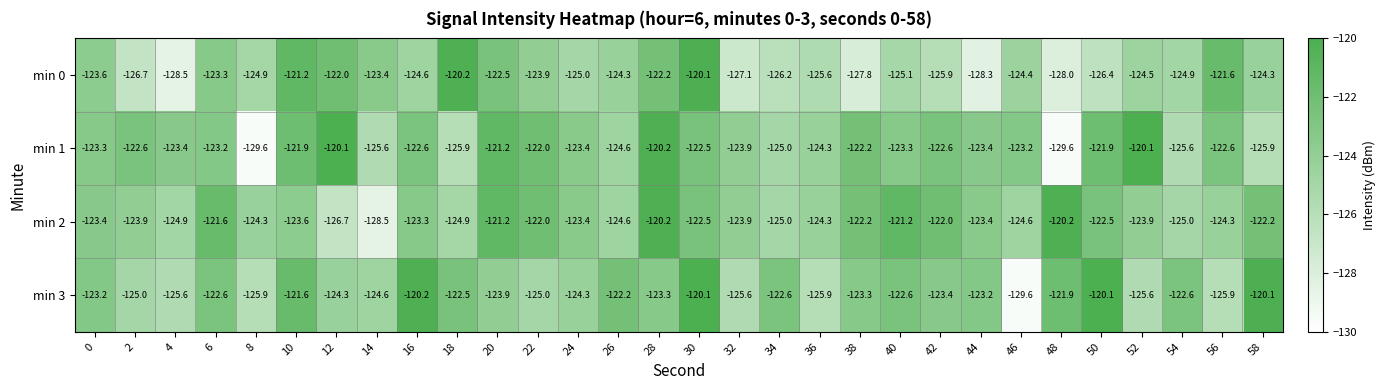

What is the difference between the maximum and minimum values in the min 3 series?

9.5